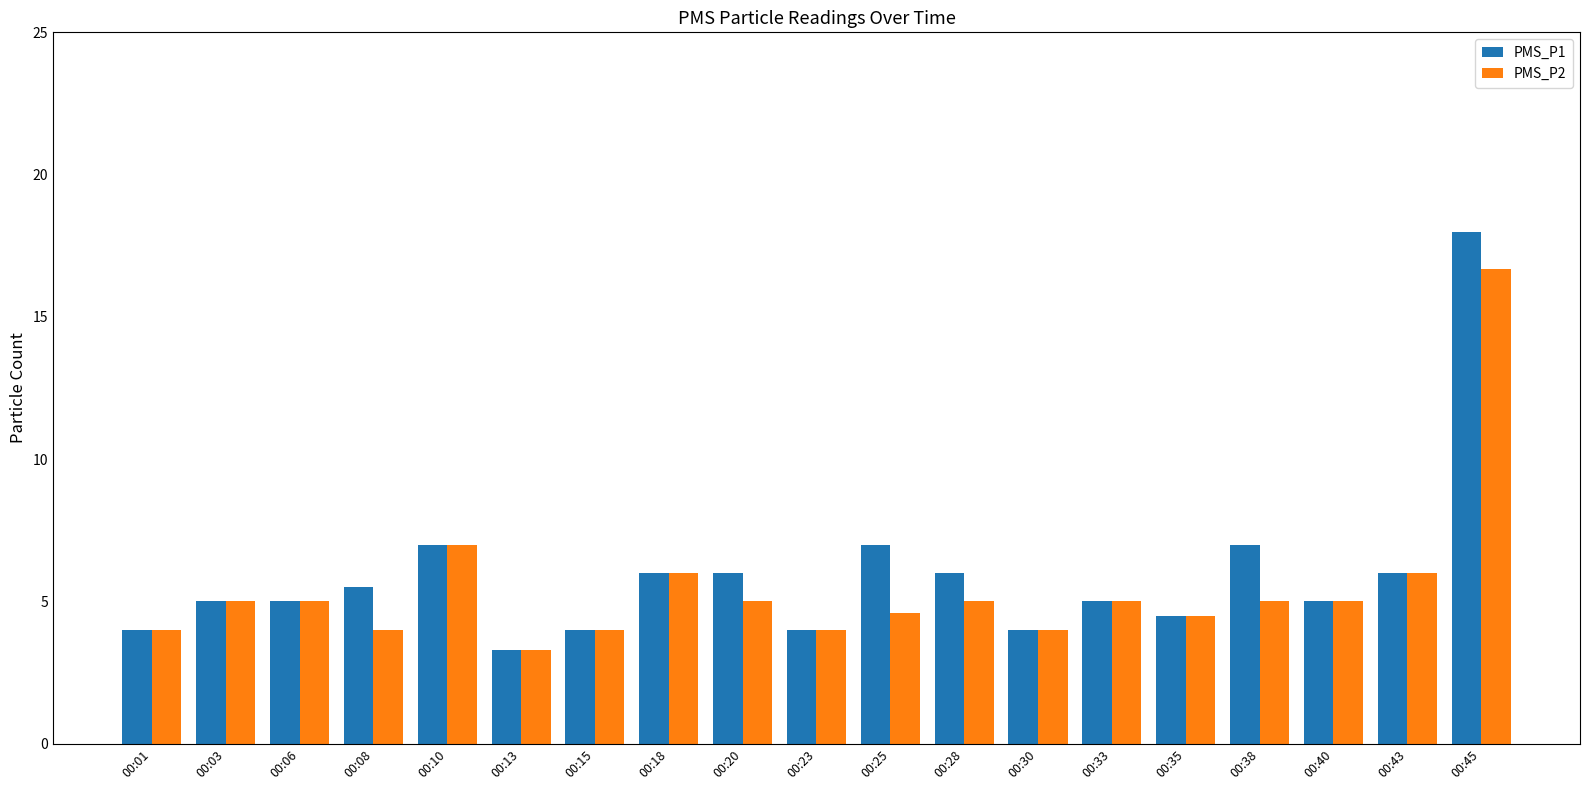

What is the minimum value shown in the chart?

3.3